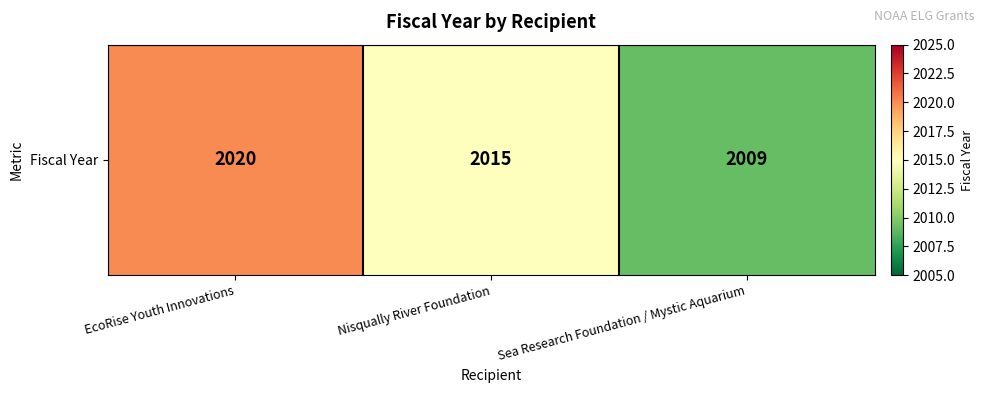

What is the maximum value shown in the chart?

2020